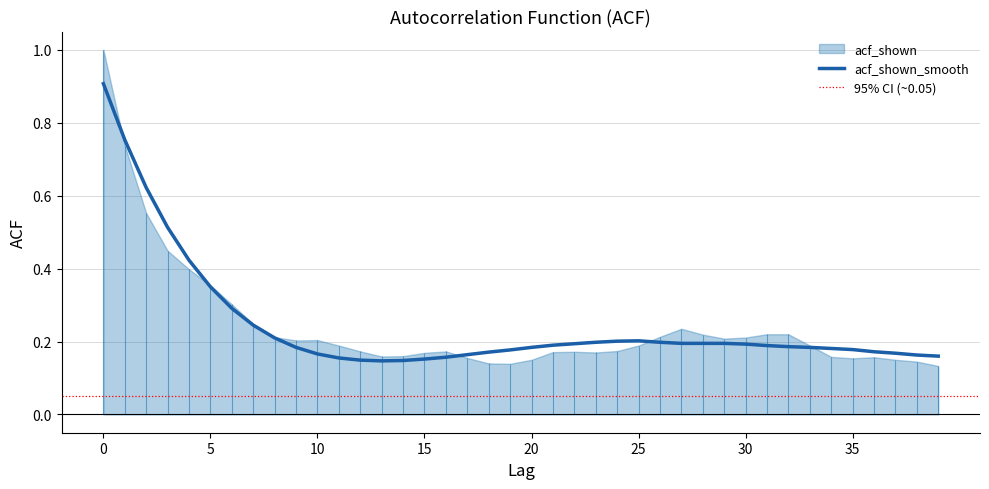

What is the highest value of the acf_shown_smooth series?

0.9